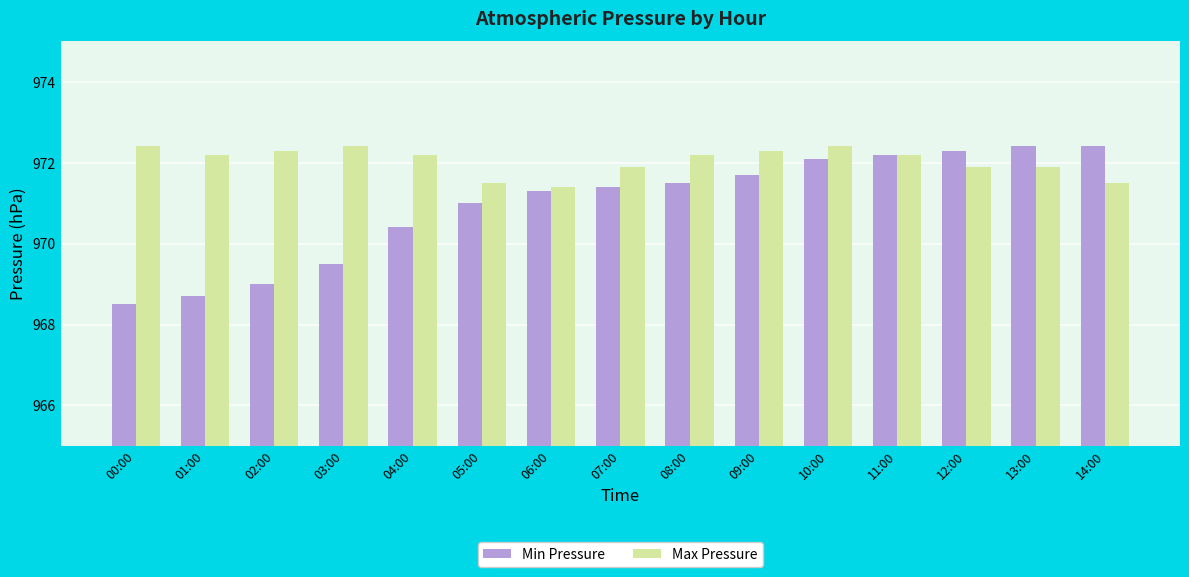

Reading left to right, transcribe all the data shown in this chart.

Min Pressure: 00:00=968.5	01:00=968.7	02:00=969.0	03:00=969.5	04:00=970.4	05:00=971.0	06:00=971.3	07:00=971.4	08:00=971.5	09:00=971.7	10:00=972.1	11:00=972.2	12:00=972.3	13:00=972.4	14:00=972.4
Max Pressure: 00:00=972.4	01:00=972.2	02:00=972.3	03:00=972.4	04:00=972.2	05:00=971.5	06:00=971.4	07:00=971.9	08:00=972.2	09:00=972.3	10:00=972.4	11:00=972.2	12:00=971.9	13:00=971.9	14:00=971.5